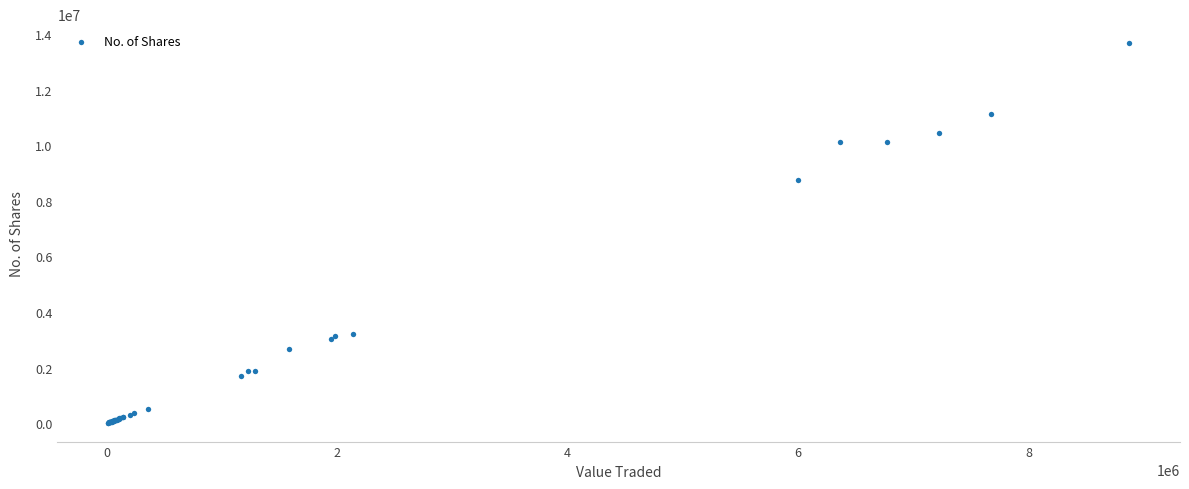

What Y value in the scatter plot is closest to 6846585?

8765419